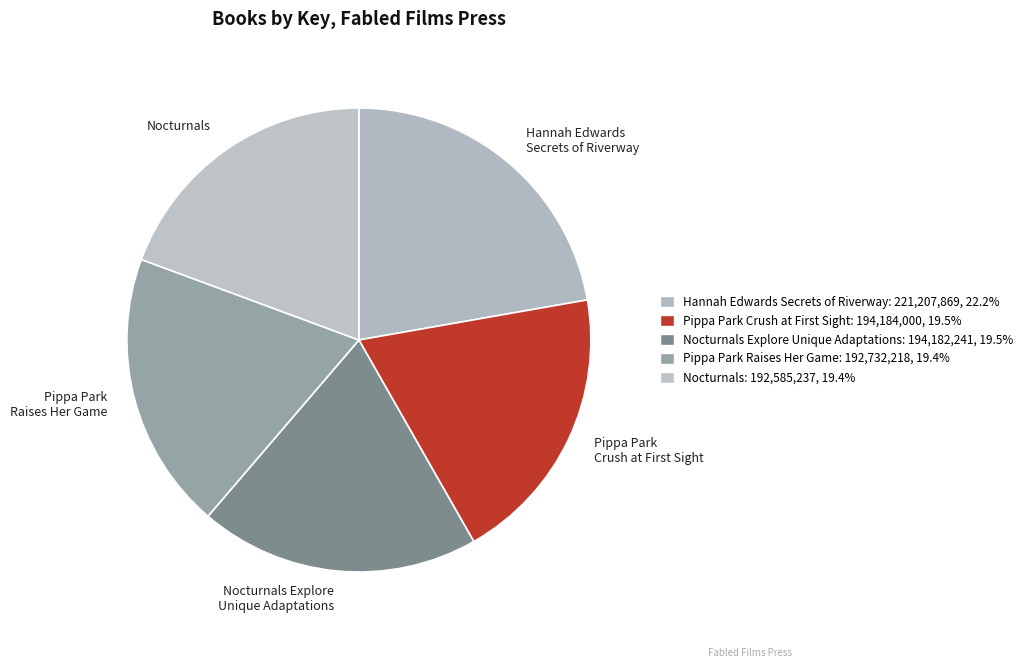

Count the number of slices in the pie.

5